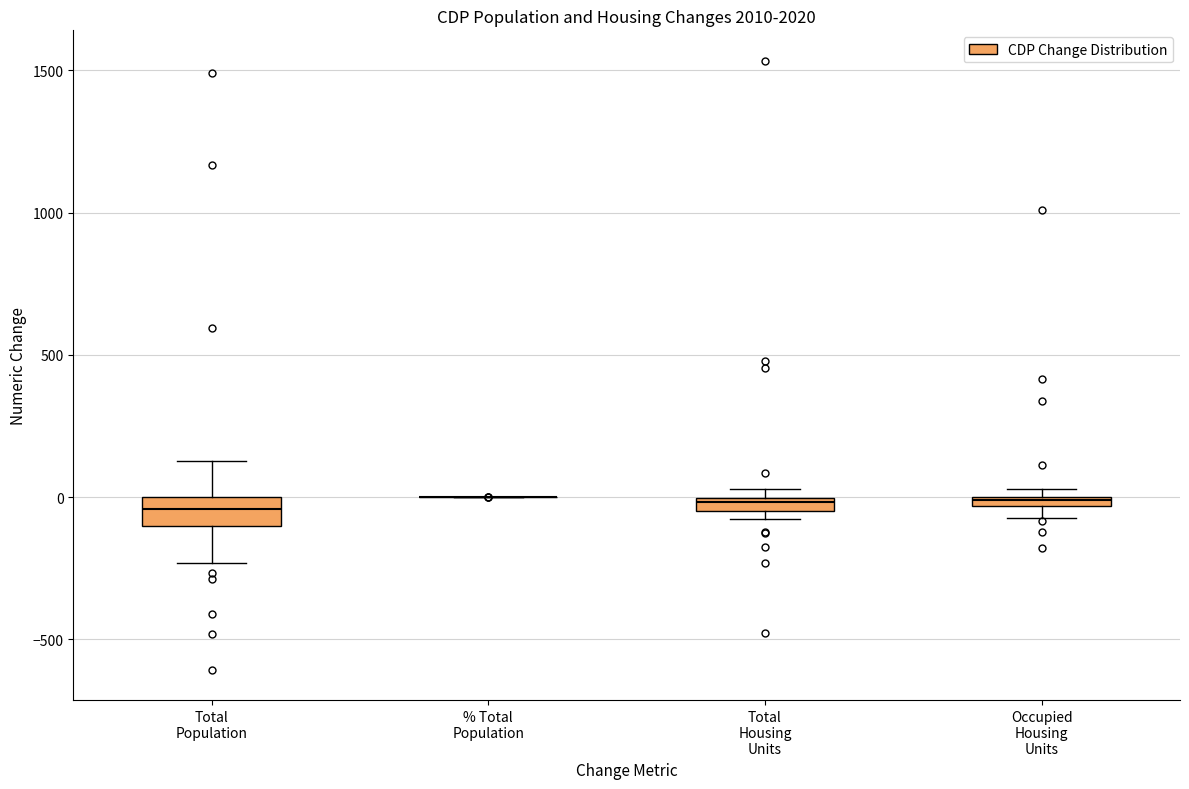

Where is the upper edge of the box for Occupied Housing Units on the y-axis? The values are not printed on the chart, so give them approximately, as read against the axis.

0